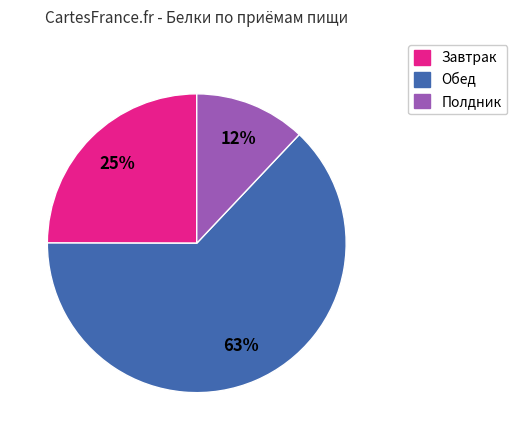

To the nearest percent, what is the average slice percentage?

33%